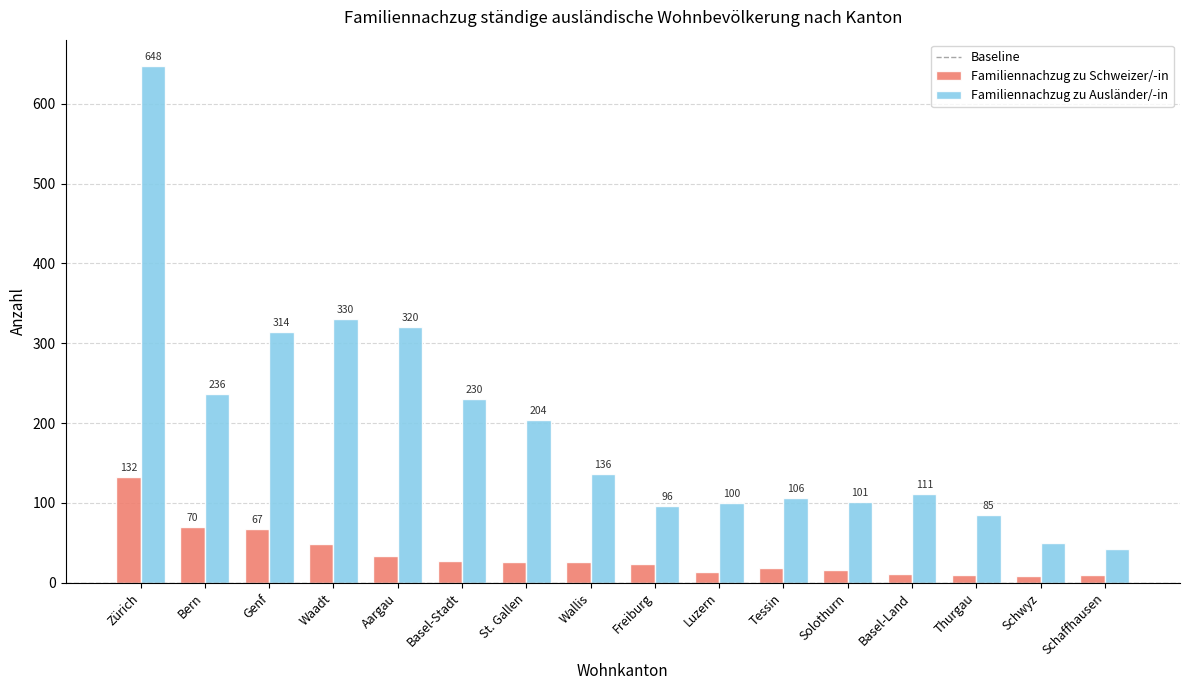

How many distinct data groups are displayed?

2